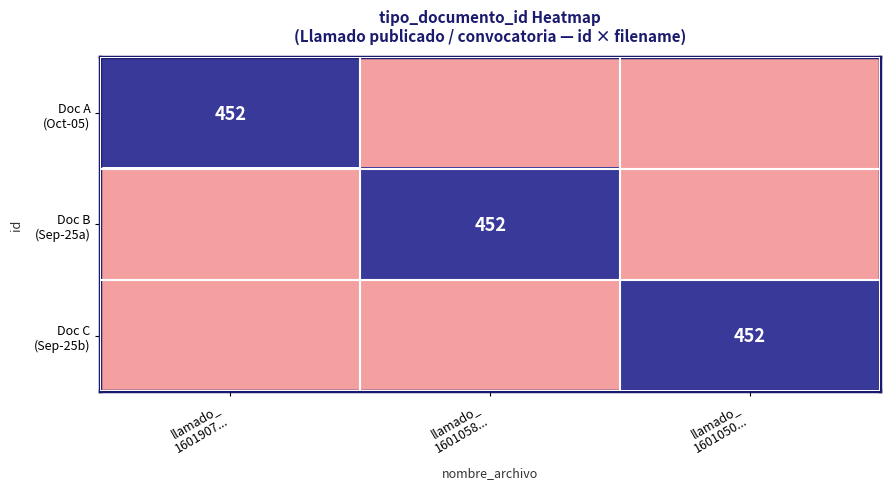

Which category has the lowest value in the Doc B (Sep-25a) series?

llamado_ 1601907...